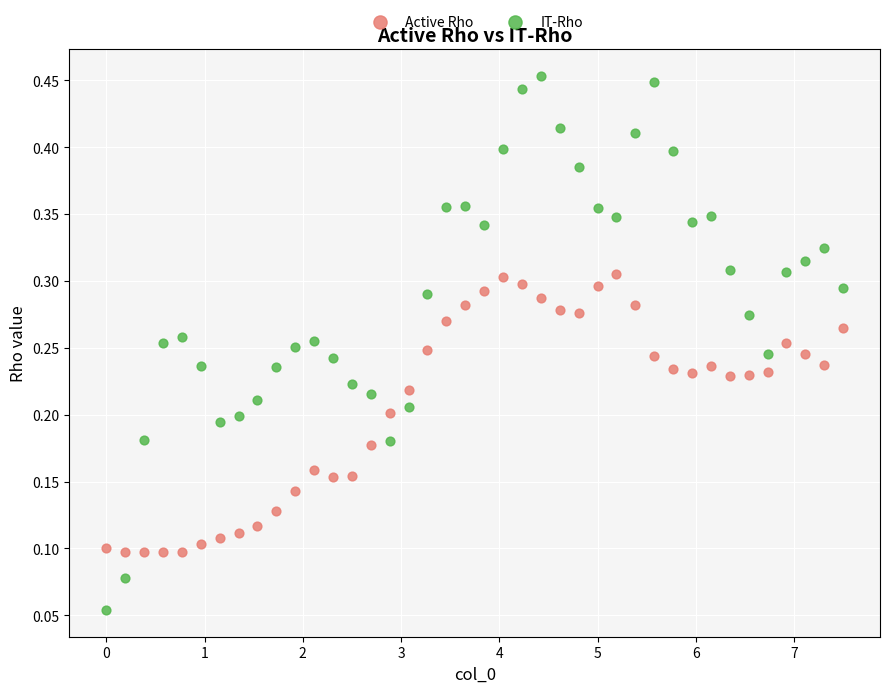

Across all data points, what is the range of X values (max minus min)?

7.5